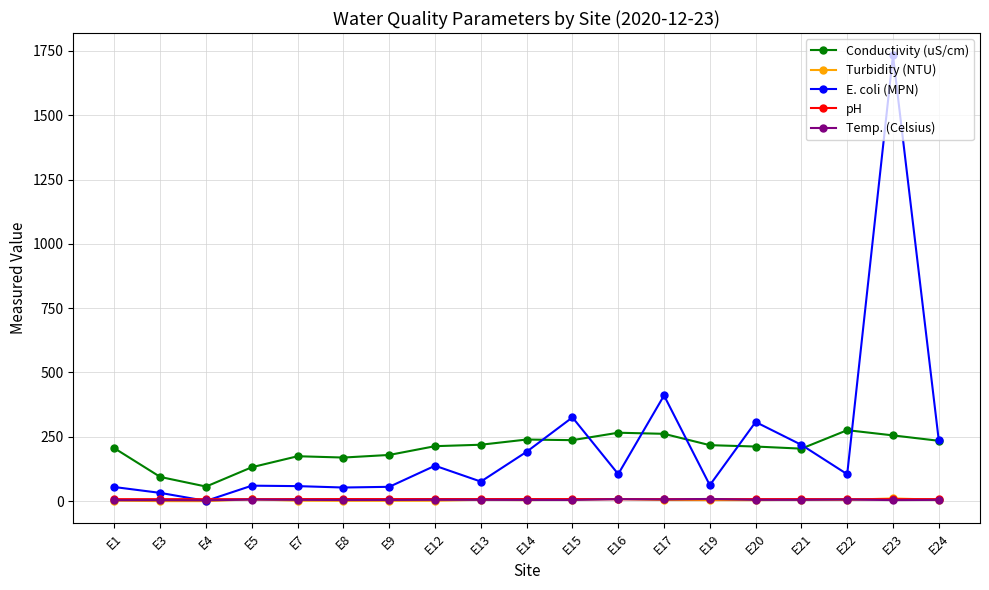

True or false: Conductivity (uS/cm) and Turbidity (NTU) cross at least once.

False